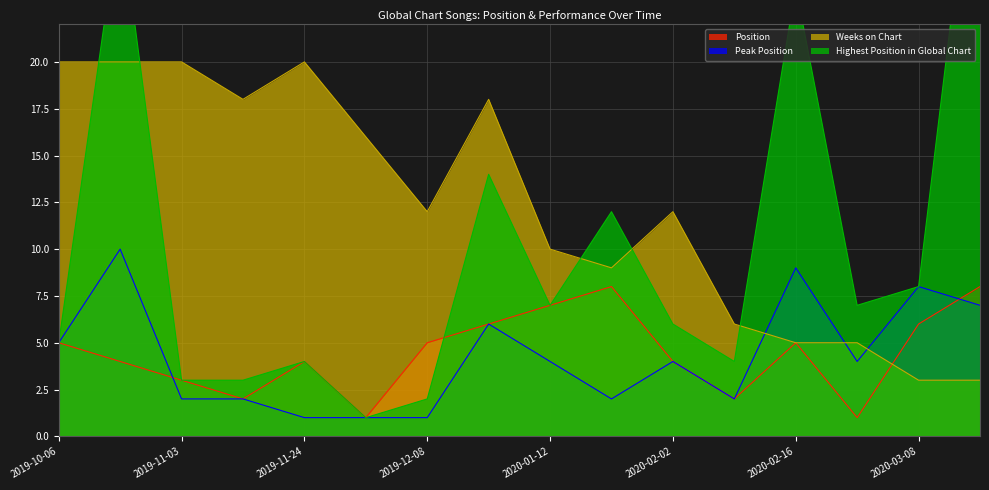

Read the Position value at 2020-01-19.

8